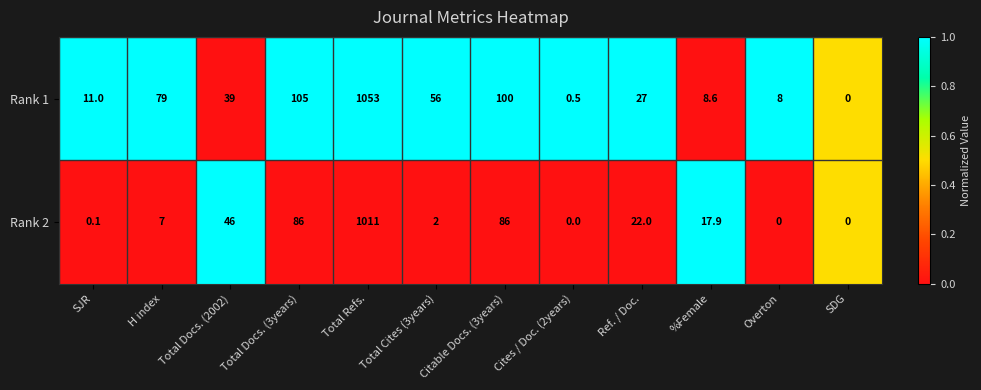

Which series has the largest total across all categories?

Rank 1